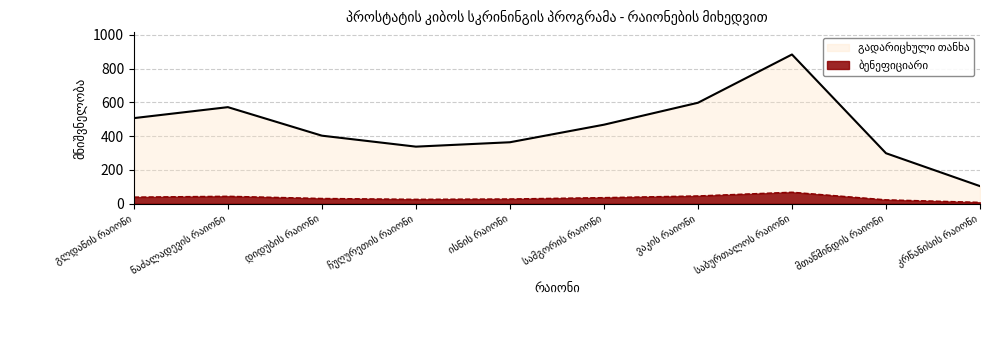

Between ჩუღურეთის რაიონი and ისნის რაიონი, which series saw the biggest shift?

გადარიცხული თანხა